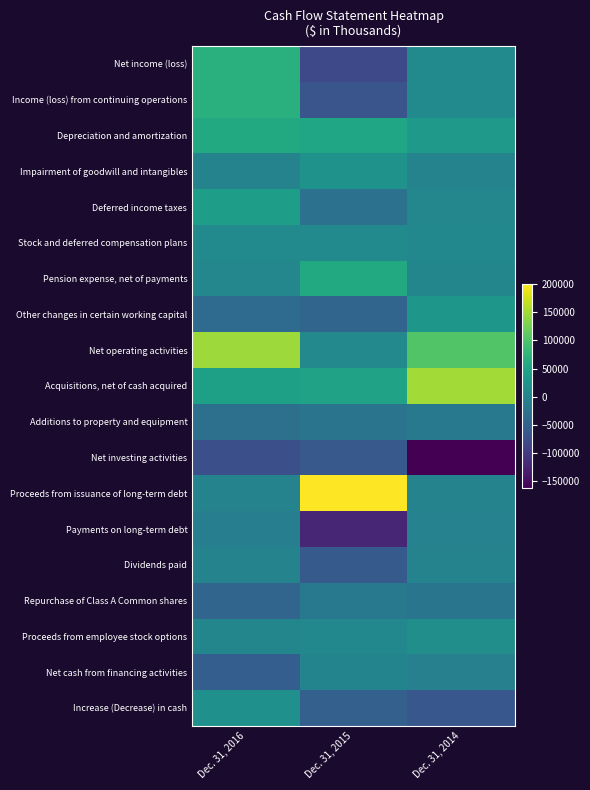

Reading left to right, what are all the values shown in this chart?

Net income (loss): Dec. 31, 2016=67235	Dec. 31, 2015=-82477	Dec. 31, 2014=10529
Income (loss) from continuing operations: Dec. 31, 2016=67235	Dec. 31, 2015=-66637	Dec. 31, 2014=9457
Depreciation and amortization: Dec. 31, 2016=58581	Dec. 31, 2015=51952	Dec. 31, 2014=32180
Impairment of goodwill and intangibles: Dec. 31, 2016=0	Dec. 31, 2015=24613	Dec. 31, 2014=0
Deferred income taxes: Dec. 31, 2016=39267	Dec. 31, 2015=-26831	Dec. 31, 2014=5384
Stock and deferred compensation plans: Dec. 31, 2016=11127	Dec. 31, 2015=10125	Dec. 31, 2014=6992
Pension expense, net of payments: Dec. 31, 2016=4936	Dec. 31, 2015=58358	Dec. 31, 2014=4433
Other changes in certain working capital: Dec. 31, 2016=-35865	Dec. 31, 2015=-43790	Dec. 31, 2014=29243
Net operating activities: Dec. 31, 2016=146493	Dec. 31, 2015=8870	Dec. 31, 2014=102055
Acquisitions, net of cash acquired: Dec. 31, 2016=43500	Dec. 31, 2015=46838	Dec. 31, 2014=149284
Additions to property and equipment: Dec. 31, 2016=-27948	Dec. 31, 2015=-23105	Dec. 31, 2014=-16300
Net investing activities: Dec. 31, 2016=-73428	Dec. 31, 2015=-61362	Dec. 31, 2014=-161937
Proceeds from issuance of long-term debt: Dec. 31, 2016=0	Dec. 31, 2015=200000	Dec. 31, 2014=0
Payments on long-term debt: Dec. 31, 2016=-6635	Dec. 31, 2015=-122406	Dec. 31, 2014=-2000
Dividends paid: Dec. 31, 2016=0	Dec. 31, 2015=-59523	Dec. 31, 2014=0
Repurchase of Class A Common shares: Dec. 31, 2016=-44401	Dec. 31, 2015=-16222	Dec. 31, 2014=-21237
Proceeds from employee stock options: Dec. 31, 2016=4641	Dec. 31, 2015=7249	Dec. 31, 2014=16579
Net cash from financing activities: Dec. 31, 2016=-53334	Dec. 31, 2015=1844	Dec. 31, 2014=-4314
Increase (Decrease) in cash: Dec. 31, 2016=19731	Dec. 31, 2015=-50648	Dec. 31, 2014=-64196